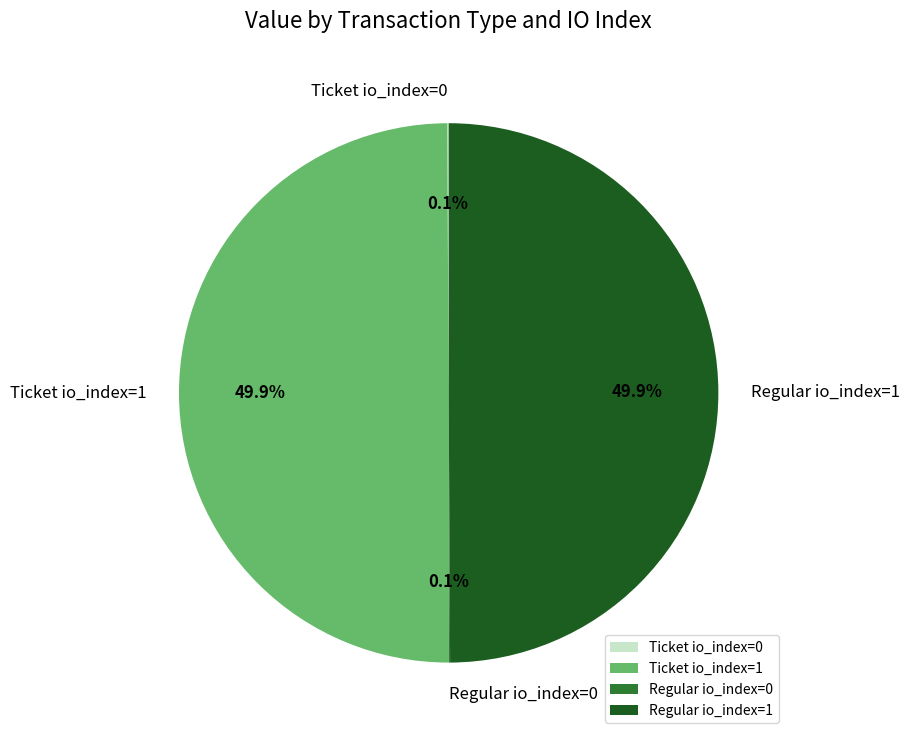

What percentage is NOT represented by Ticket io_index=1?

50.0%